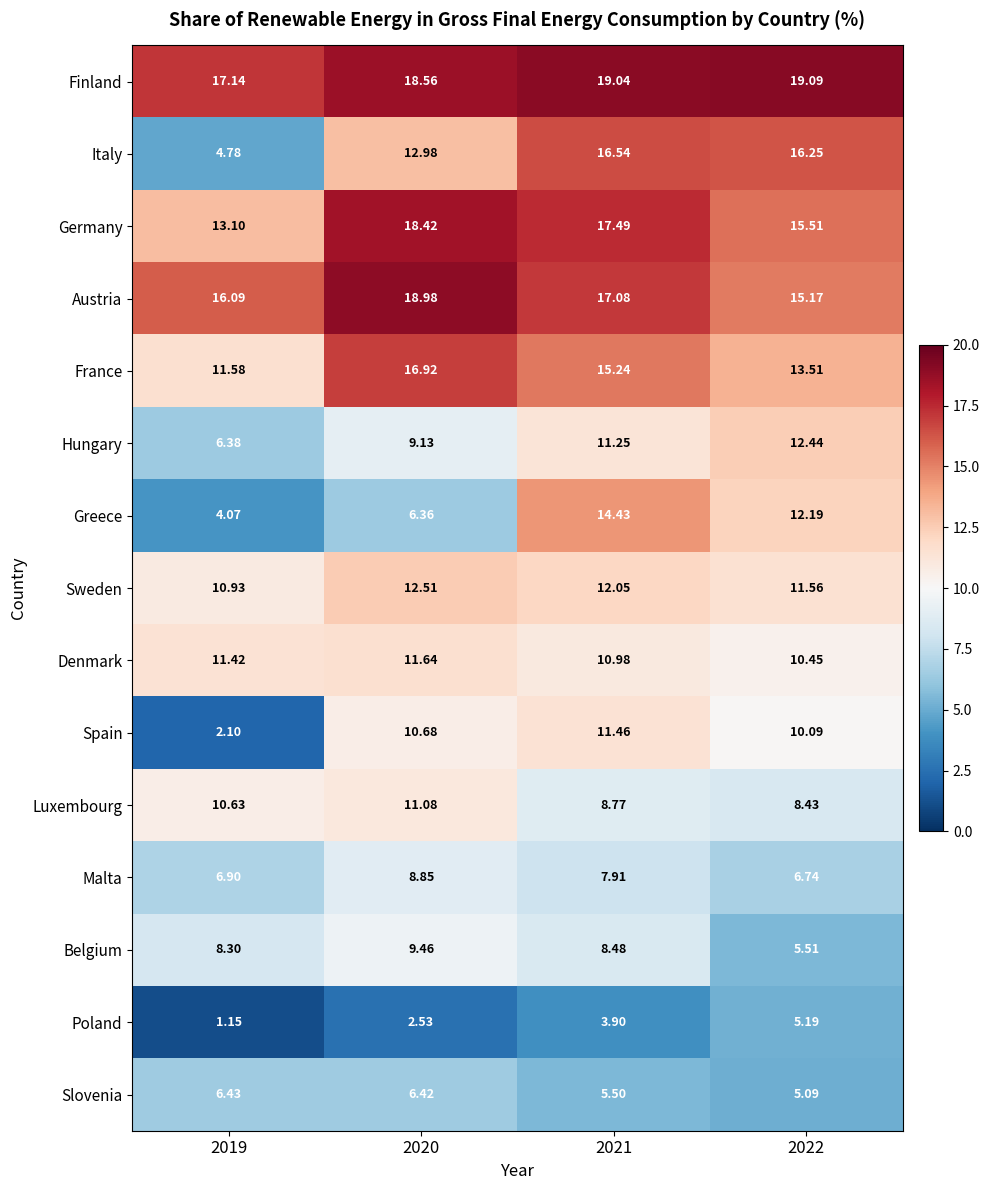

Which series has the largest total across all categories?

Finland